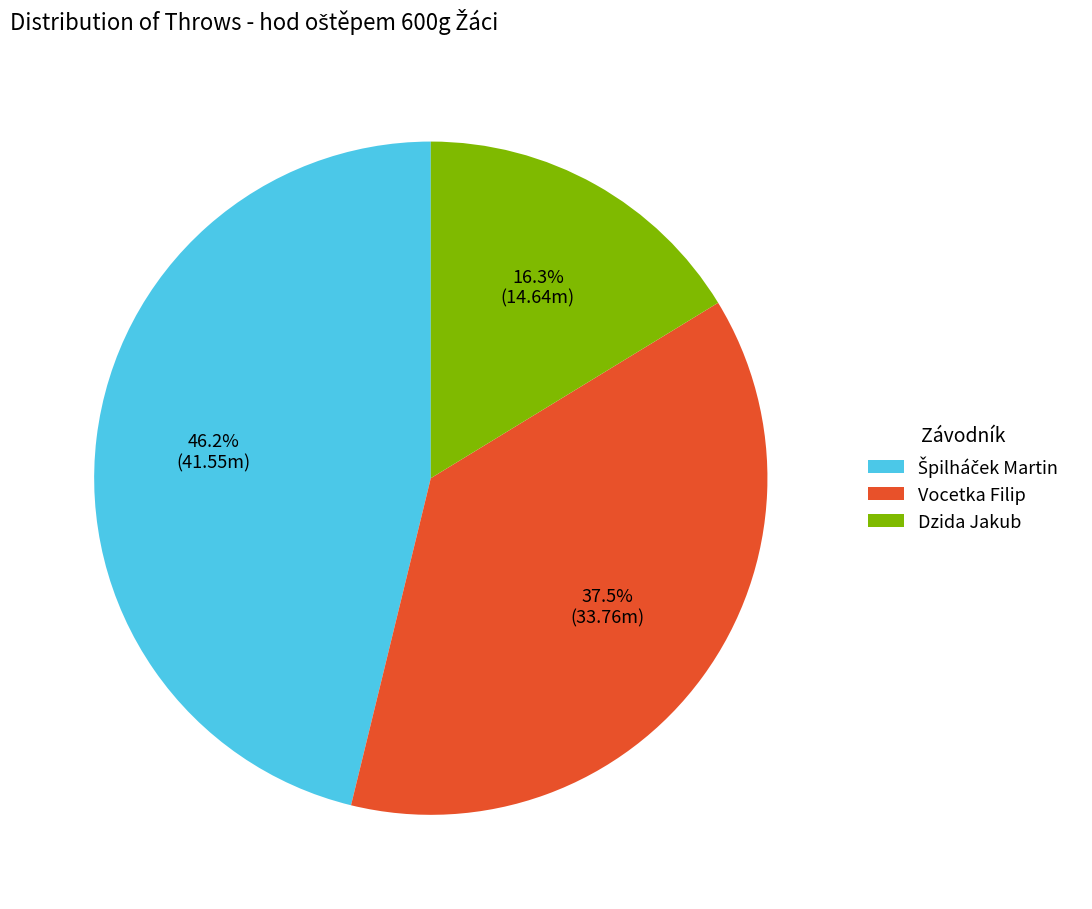

How many segments does this pie chart have?

3